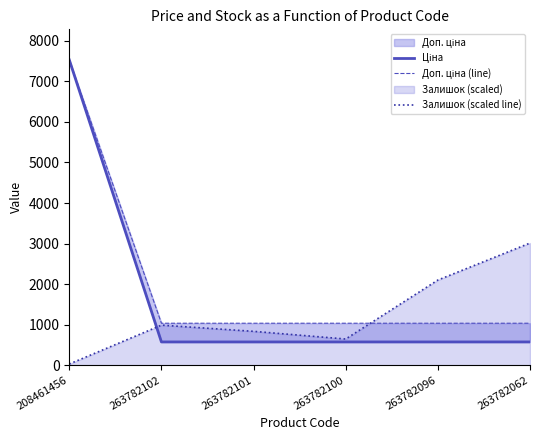

List the labels in order of Залишок (scaled line) value, smallest first.

208461456, 263782100, 263782101, 263782102, 263782096, 263782062